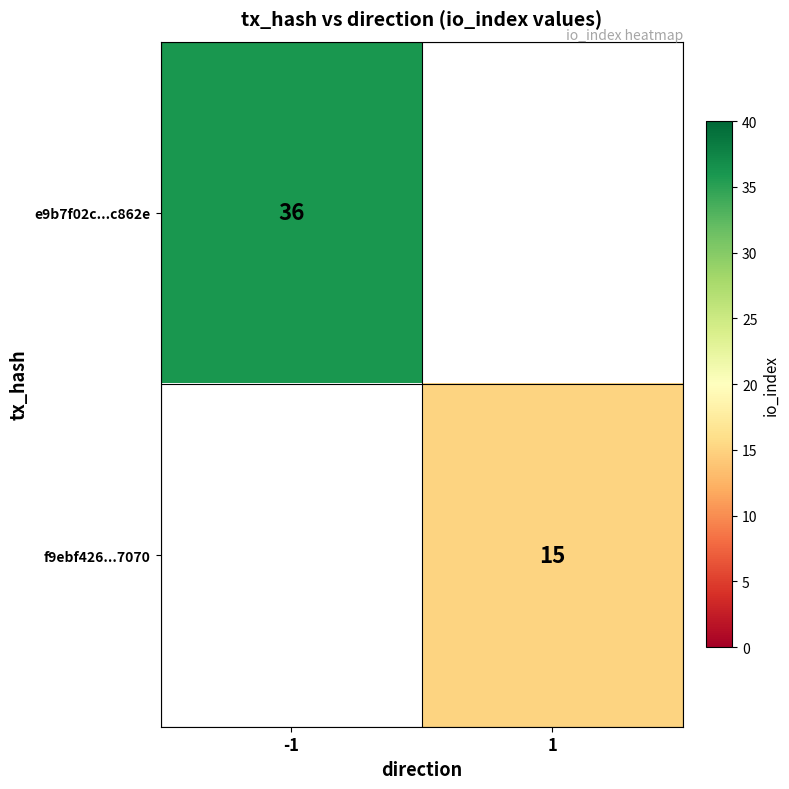

The e9b7f02c...c862e series shows 36 at -1. True or false?

True